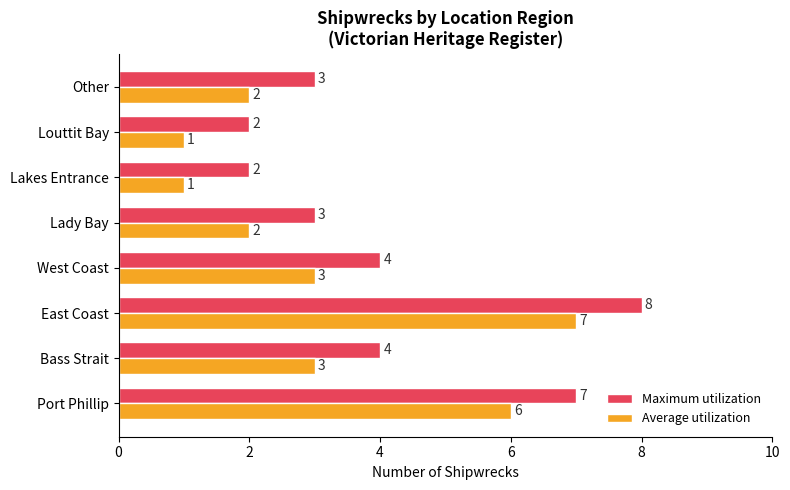

Which category has the highest value in the Average utilization series?

East Coast